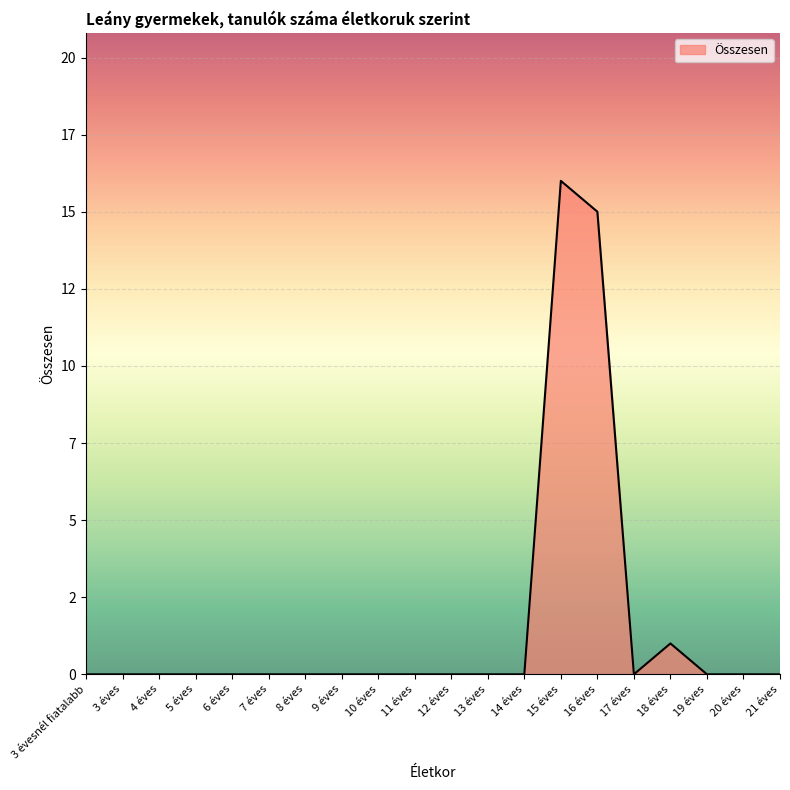

What is the label of the 16th point from the right?

6 éves